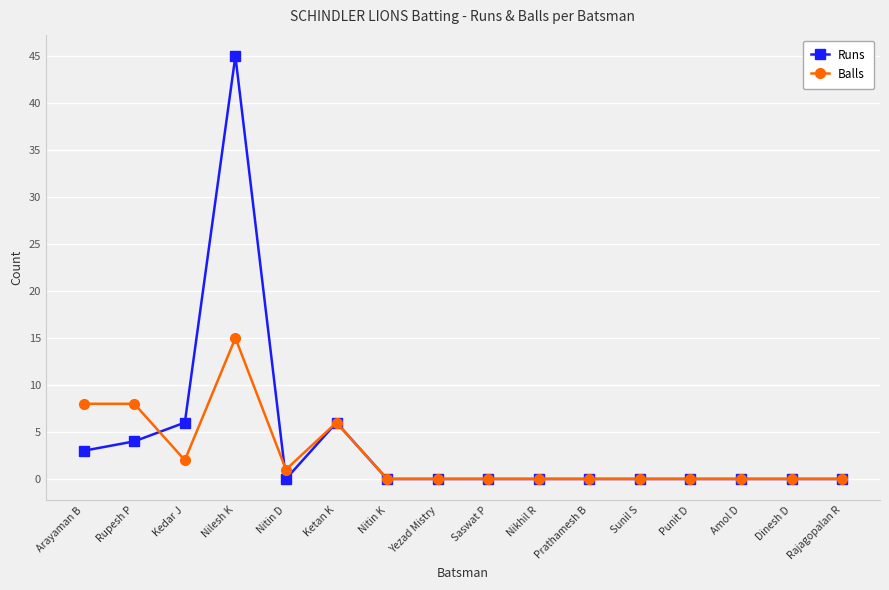

Count the number of data series in this chart.

2